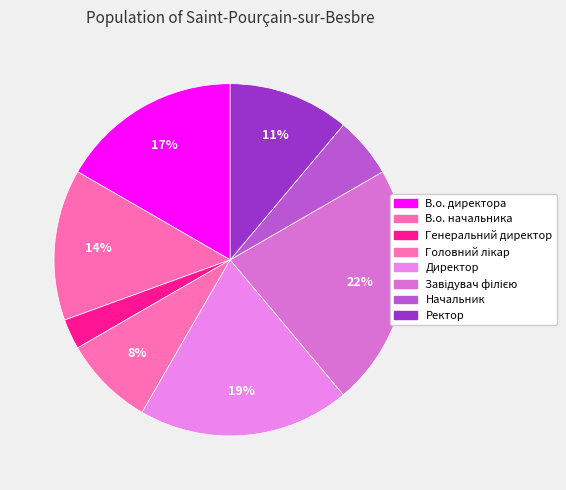

How many segments does this pie chart have?

8